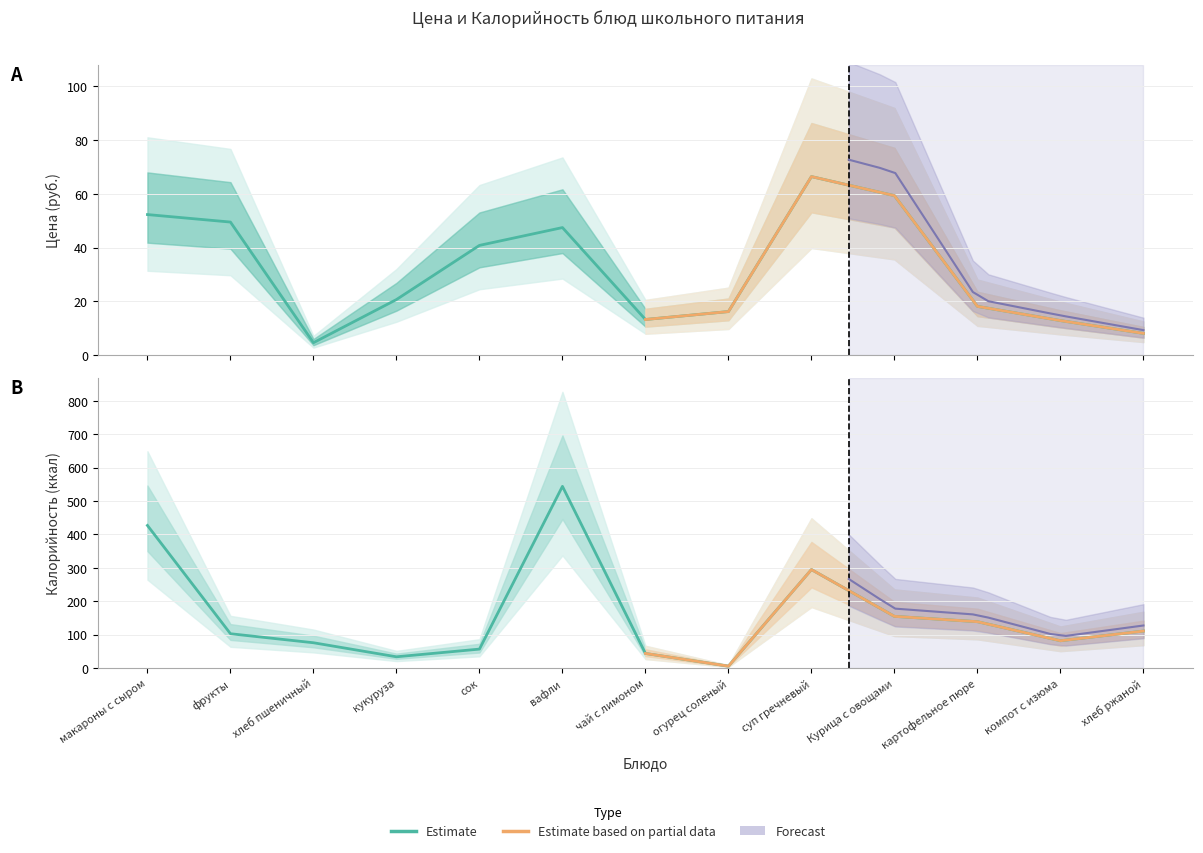

What is the minimum value shown in the chart?

4.6